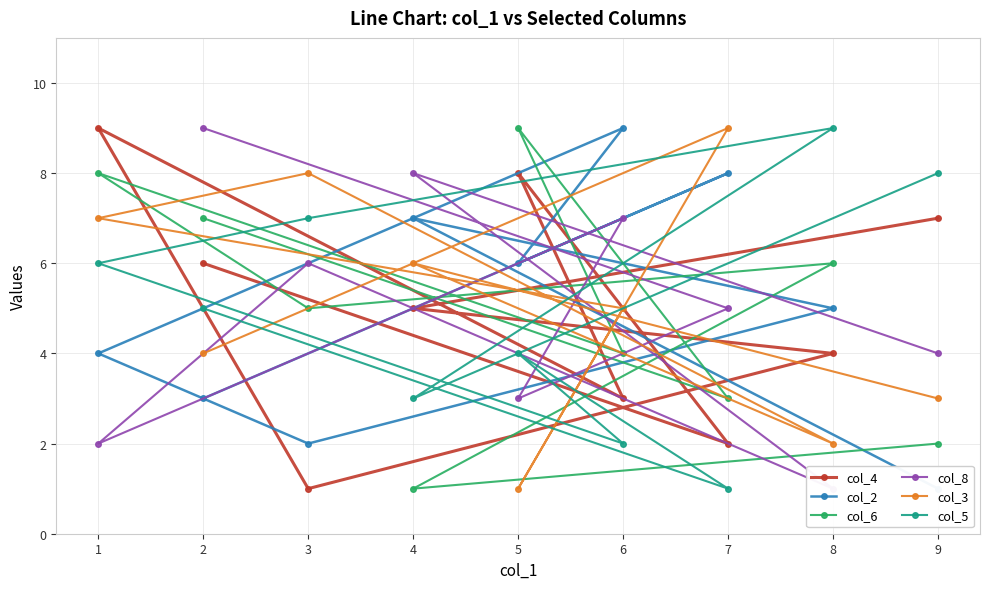

List the labels in order of col_3 value, largest first.

7, 3, 1, 4, 6, 2, 9, 8, 5